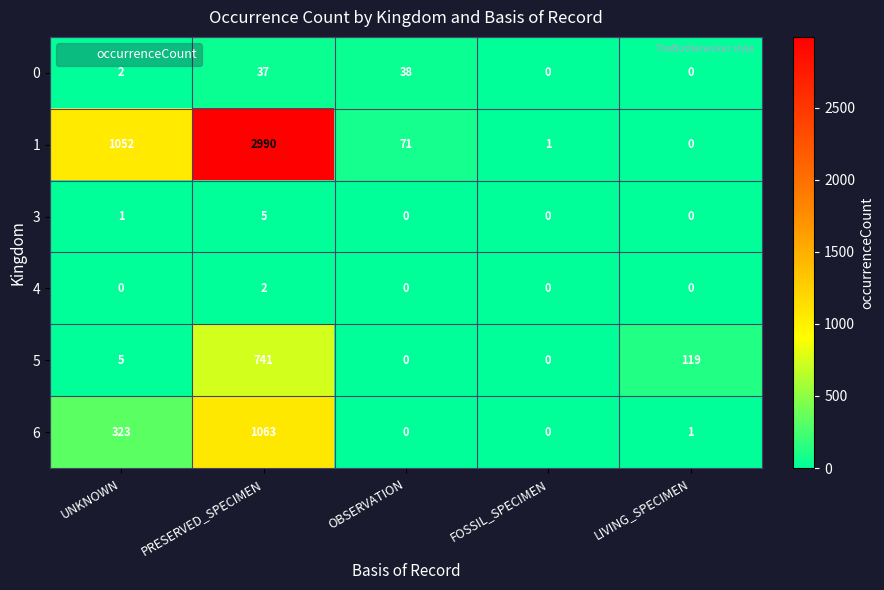

The value of 5 at FOSSIL_SPECIMEN is 283. True or false?

False